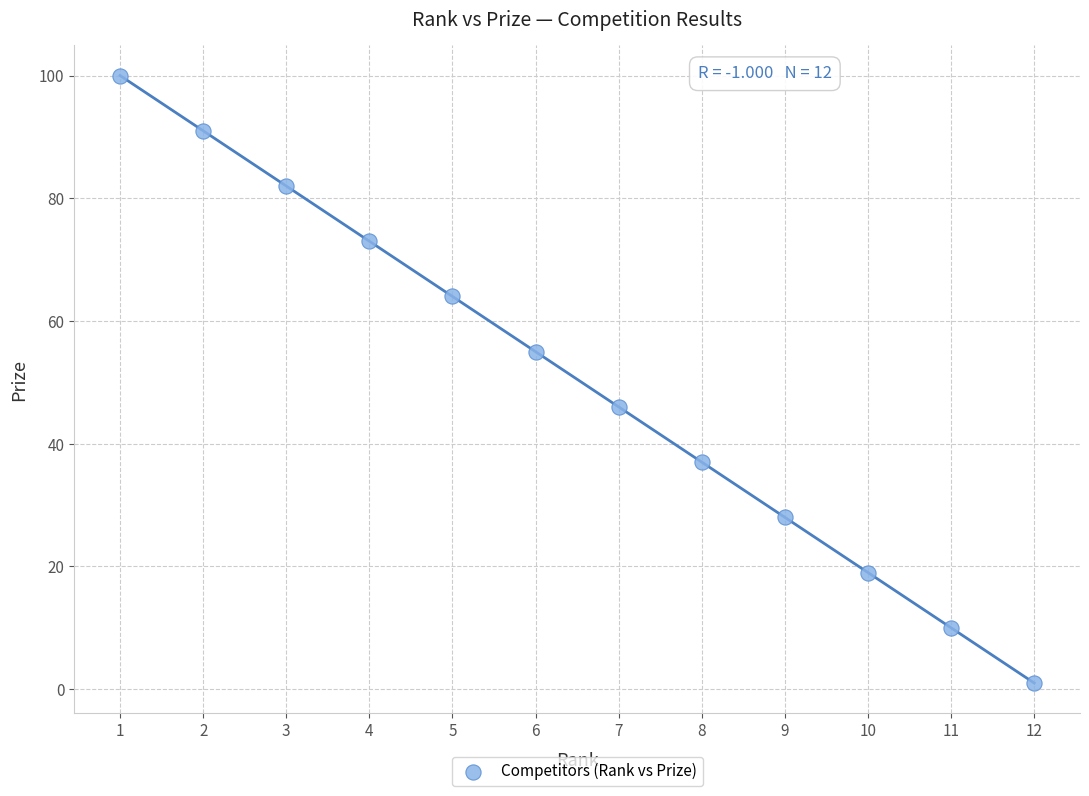

What is the range of X values (max minus min)?

11